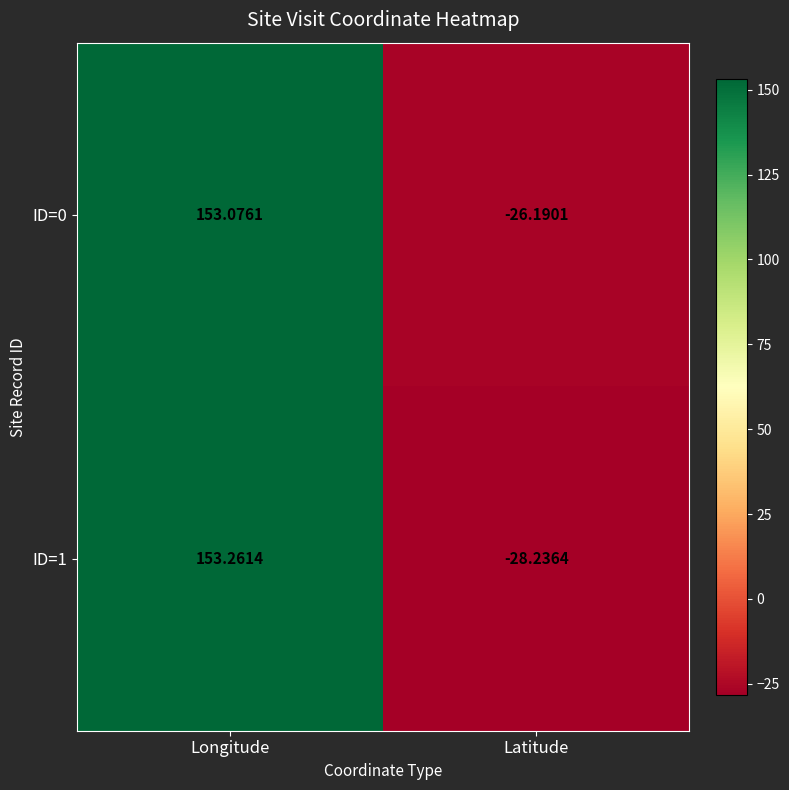

Is the value of ID=0 at Latitude greater than the value of ID=1 at Longitude?

No